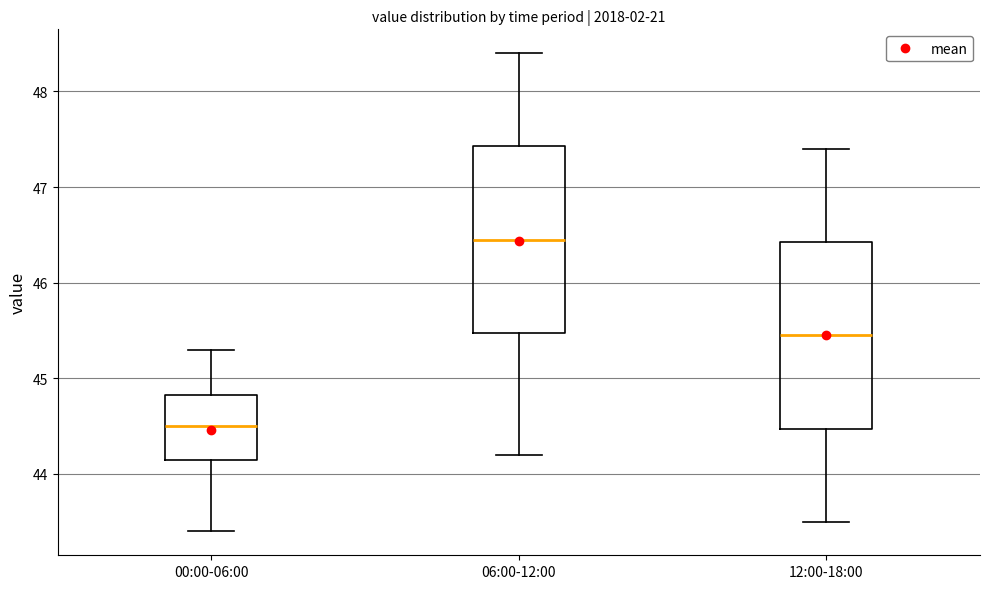

Reading left to right, transcribe this box plot: for each box, give where its median line is, the range the box spans, and where its two whiskers end, as read against the y-axis. The values are not printed on the chart, so give them approximately, as read against the axis.

00:00-06:00: median 44.5, box 44.2 to 44.8, whiskers 43.4 to 45.3
06:00-12:00: median 46.5, box 45.5 to 47.4, whiskers 44.2 to 48.4
12:00-18:00: median 45.5, box 44.5 to 46.4, whiskers 43.5 to 47.4